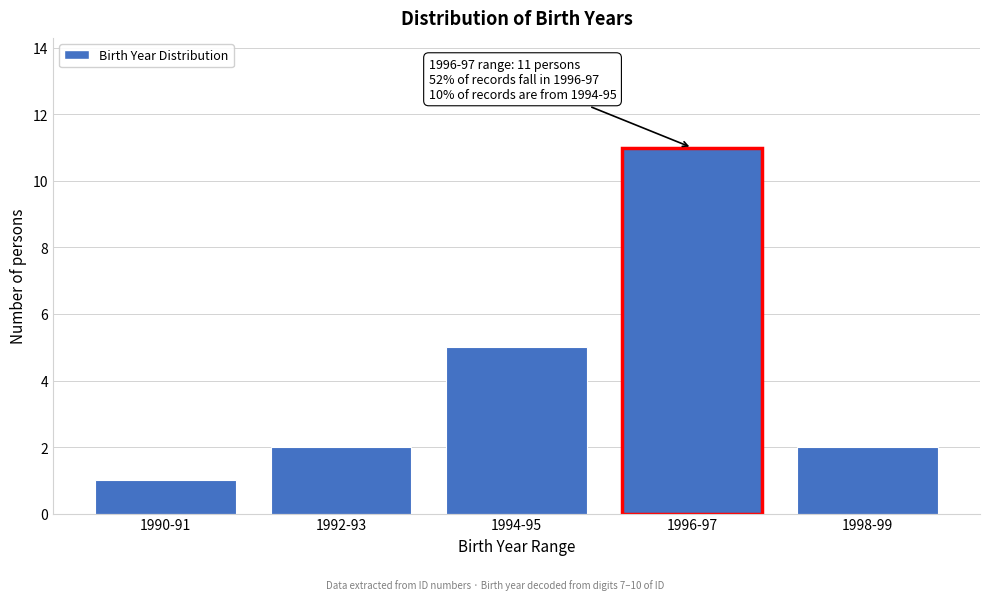

Reading left to right, list all the values displayed in this chart.

1	2	5	11	2